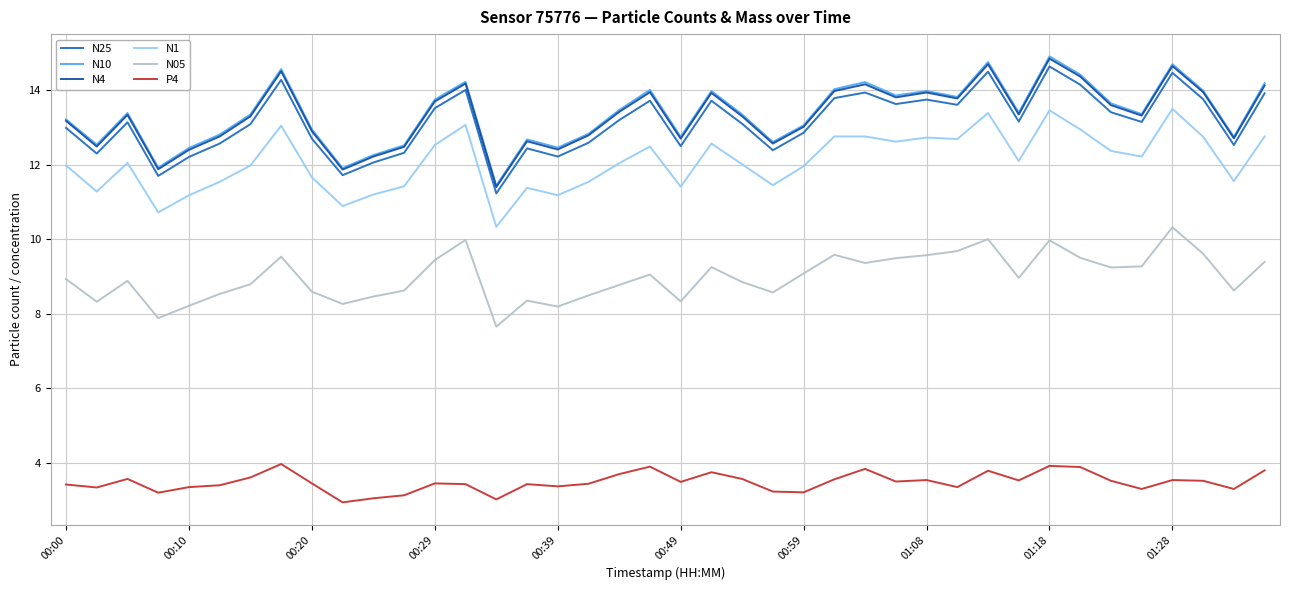

Which series has the largest range (max minus min)?

N10